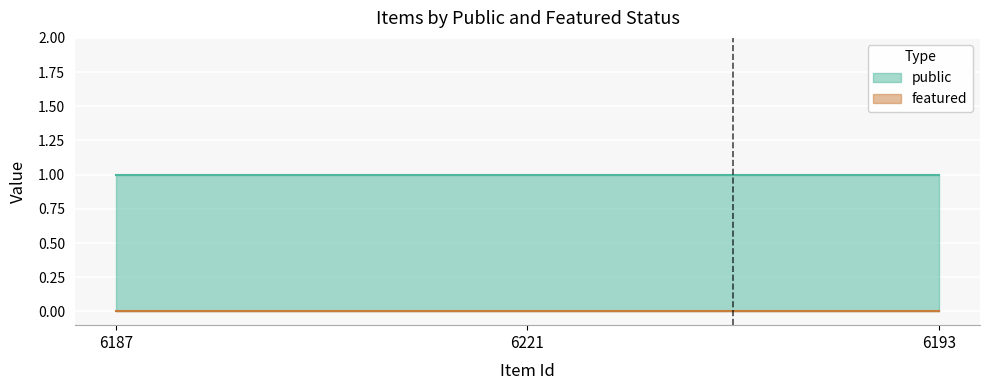

What is the approximate value of public at 6193?

1